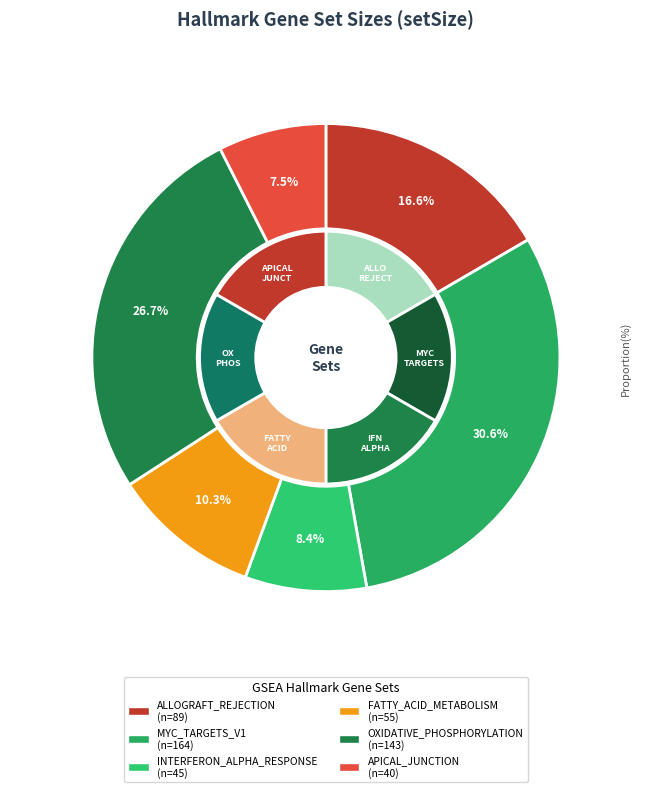

Do HALLMARK_ALLOGRAFT_REJECTION and HALLMARK_INTERFERON_ALPHA_RESPONSE together represent more than half of the pie?

No